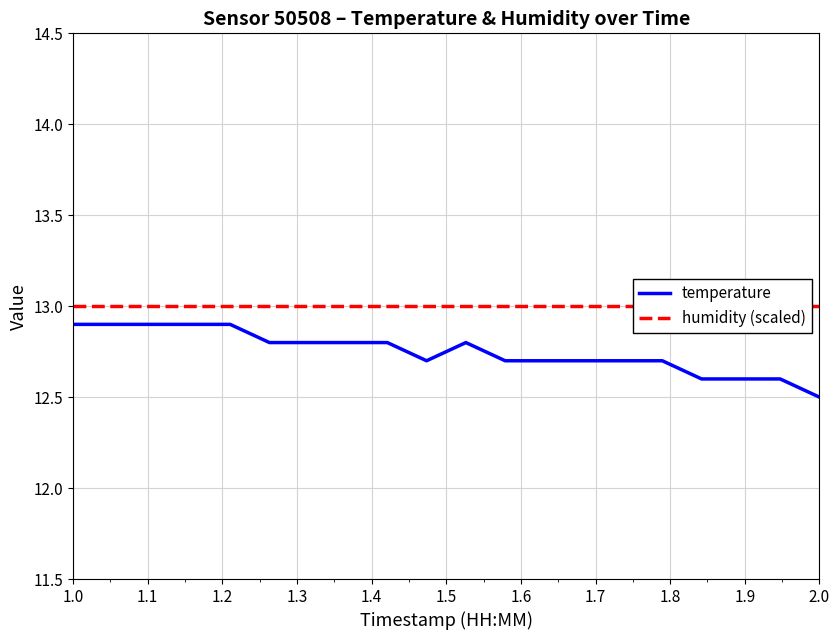

At which label does temperature reach its minimum?

2.0